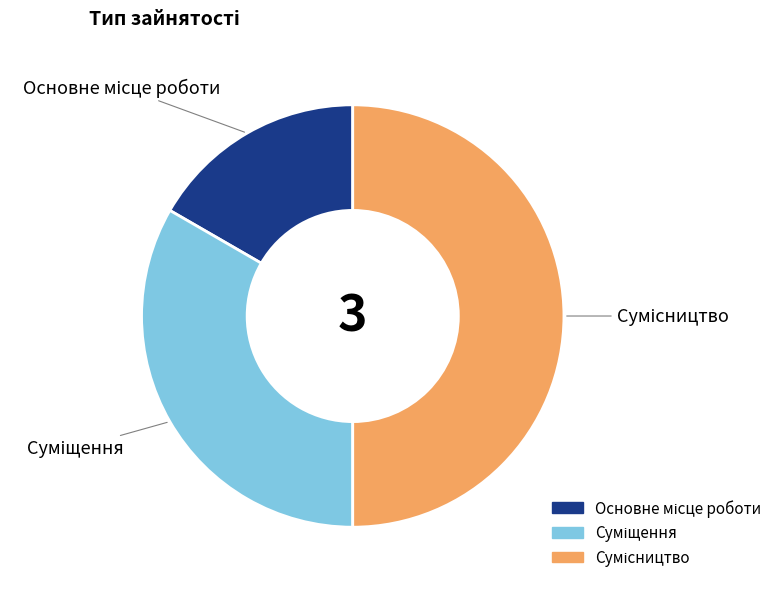

What percentage is the Сумісництво slice, to the nearest percent?

50%